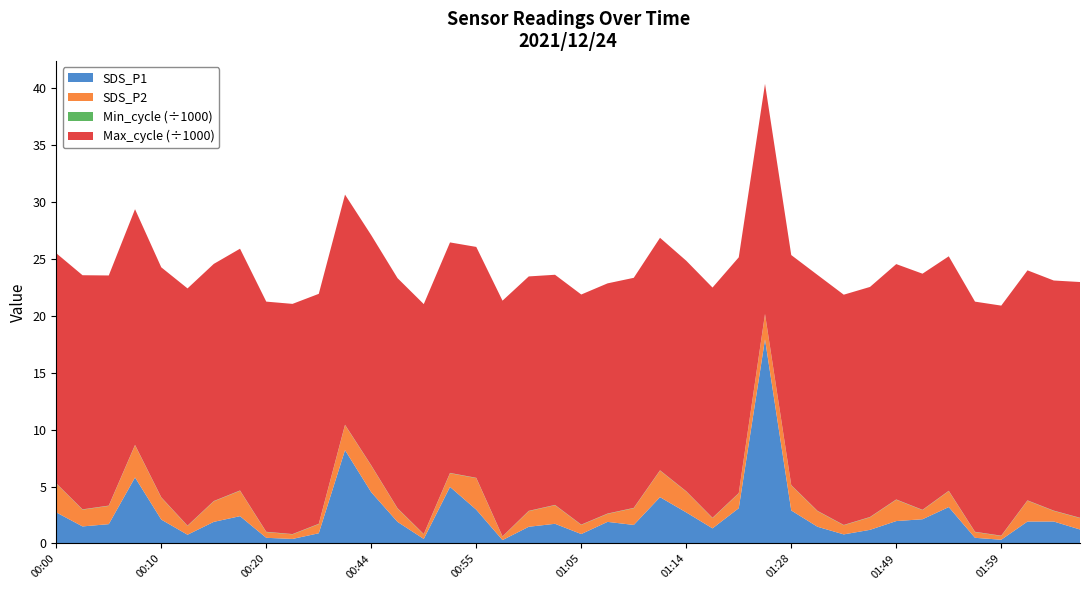

Reading right to left, list all the values displayed in this chart.

SDS_P1: 1.2	1.9	1.9	0.3	0.5	3.2	2.1	2.0	1.2	0.8	1.5	2.9	17.9	3.1	1.3	2.7	4.1	1.6	1.9	0.8	1.7	1.5	0.3	3.0	5.0	0.4	1.9	4.5	8.2	0.9	0.4	0.5	2.4	1.9	0.8	2.1	5.8	1.7	1.5	2.7
SDS_P2: 1.0	0.9	1.8	0.3	0.5	1.4	0.8	1.9	1.1	0.8	1.4	2.2	2.2	1.3	0.9	1.8	2.3	1.5	0.7	0.8	1.6	1.4	0.3	2.8	1.2	0.4	1.2	2.3	2.2	0.8	0.4	0.5	2.2	1.8	0.8	1.9	2.8	1.6	1.5	2.5
Min_cycle: 28.0	28.0	28.0	28.0	28.0	28.0	28.0	28.0	28.0	28.0	28.0	28.0	28.0	28.0	28.0	28.0	28.0	28.0	28.0	28.0	28.0	28.0	28.0	28.0	28.0	28.0	28.0	28.0	28.0	28.0	28.0	28.0	28.0	28.0	28.0	28.0	28.0	28.0	28.0	28.0
Max_cycle: 20707.0	20210.0	20202.0	20205.0	20214.0	20595.0	20739.0	20671.0	20206.0	20224.0	20720.0	20205.0	20210.0	20707.0	20221.0	20246.0	20421.0	20206.0	20218.0	20210.0	20214.0	20589.0	20699.0	20280.0	20245.0	20198.0	20210.0	20216.0	20213.0	20198.0	20217.0	20215.0	21232.0	20828.0	20836.0	20198.0	20703.0	20213.0	20564.0	20206.0